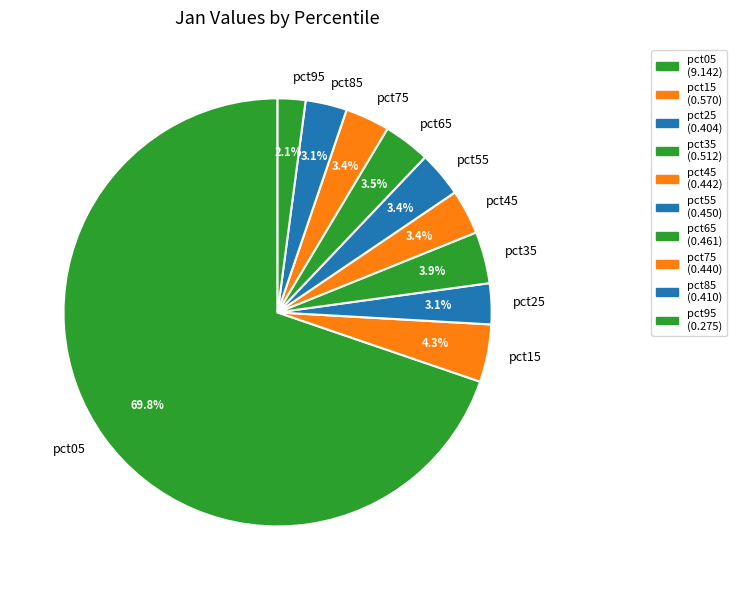

To the nearest percent, what is the combined percentage of pct35 and pct25?

7%